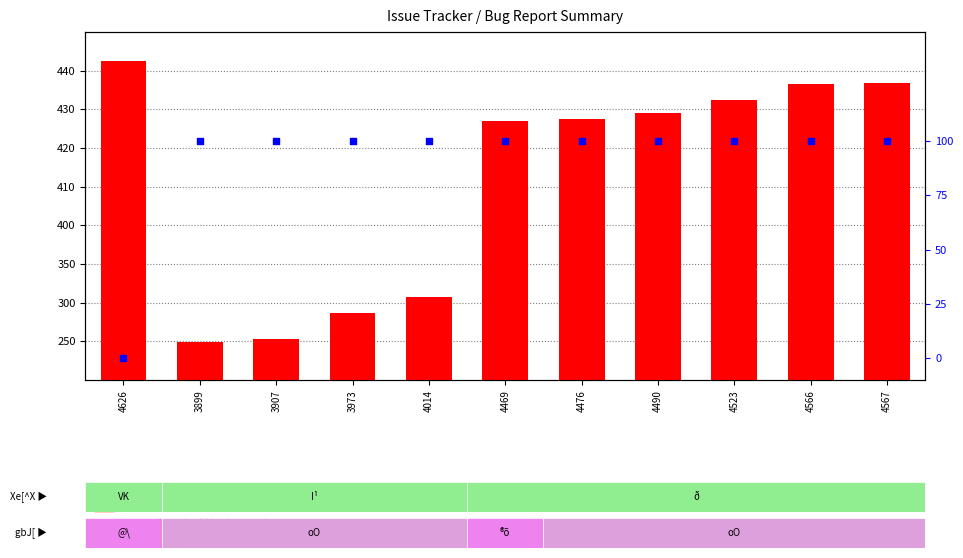

What is the total value across all series at 3907?

4007